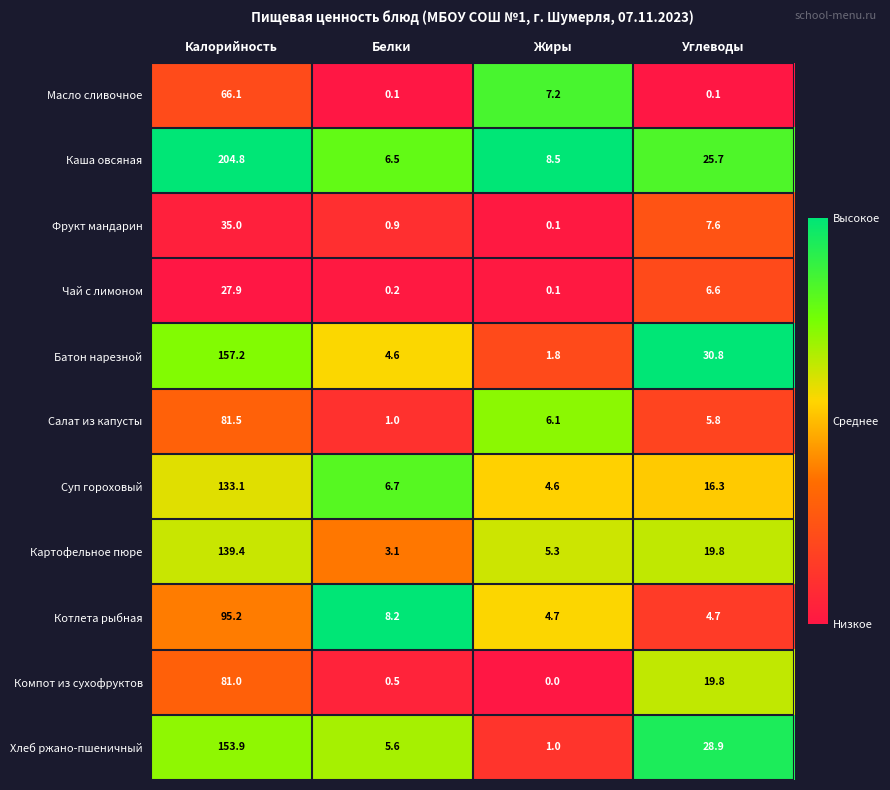

At which category does the chart reach its peak across all series?

Калорийность